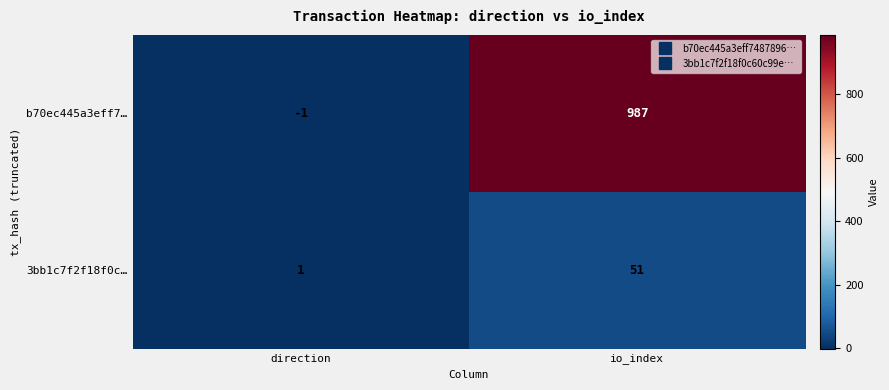

What is the difference between the highest and lowest values at io_index?

936